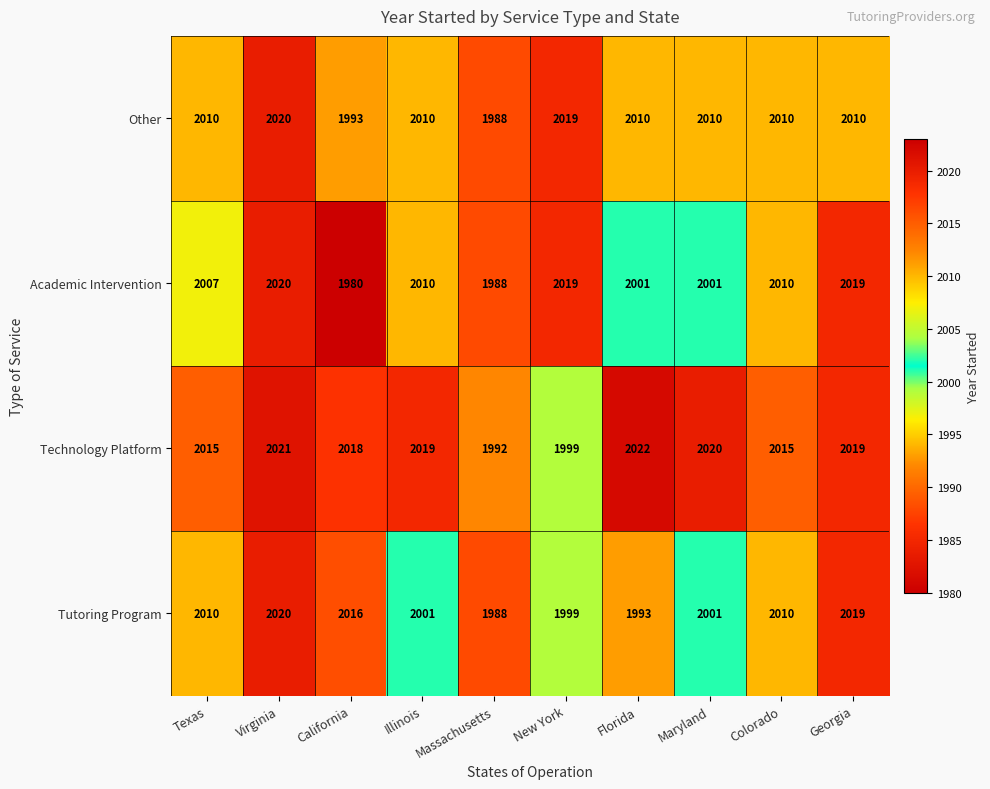

What value does the Academic Intervention series have at Illinois?

2010